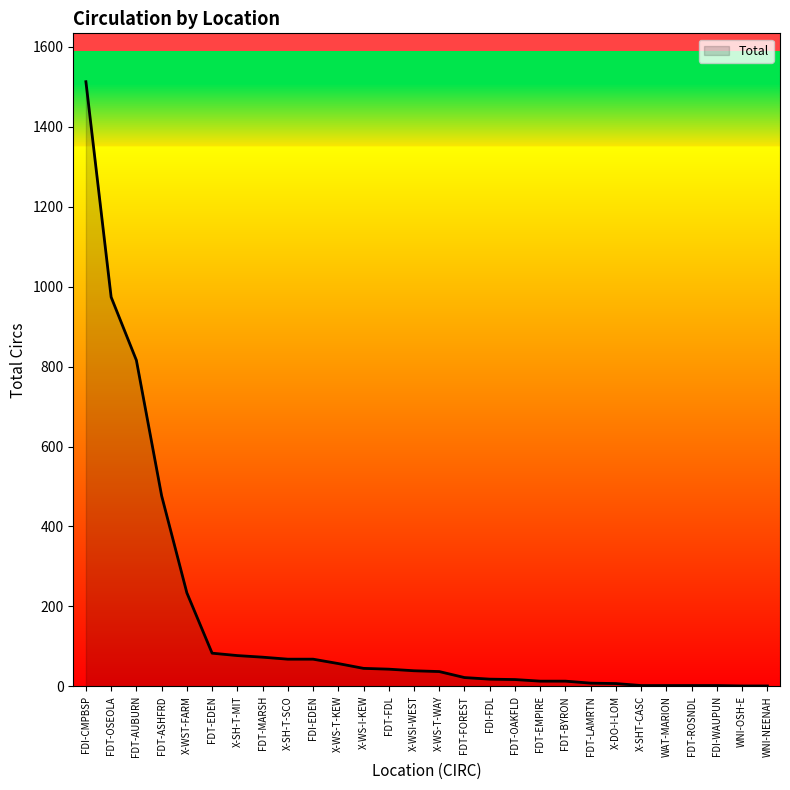

What is the greatest value displayed?

1513